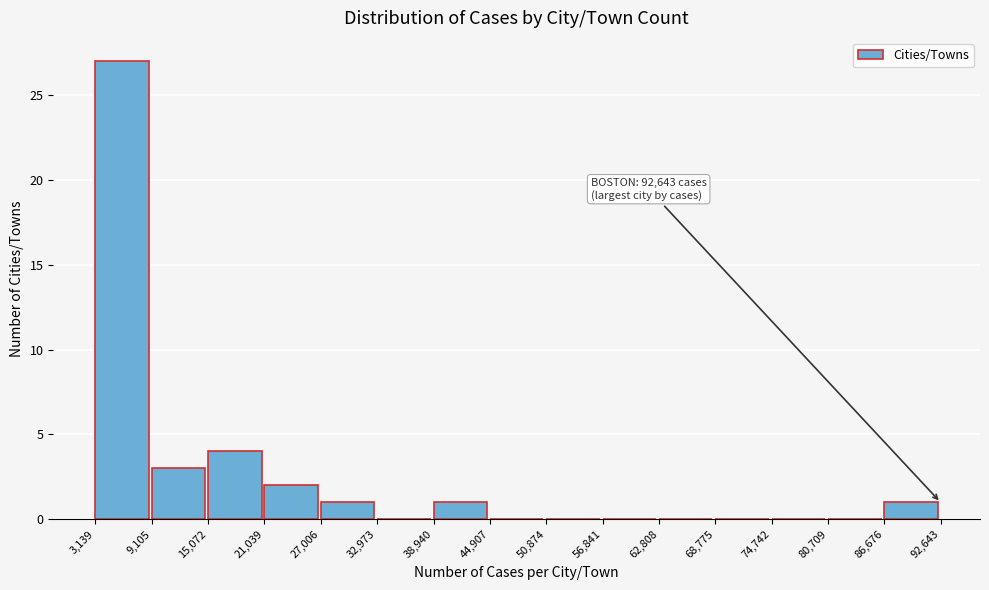

Which range on the x-axis has the tallest bar?

3,139 to 9,105